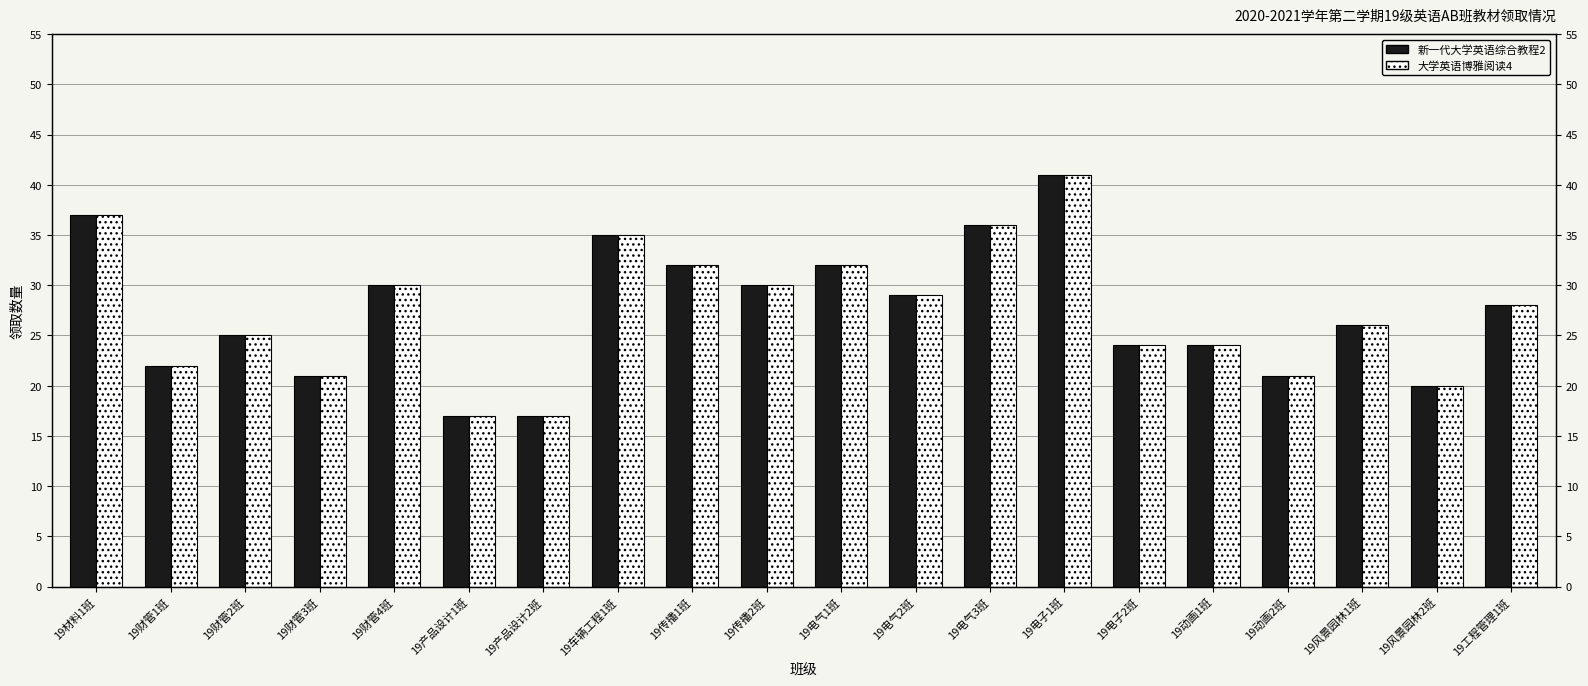

What is the minimum value for 新一代大学英语综合教程2?

17